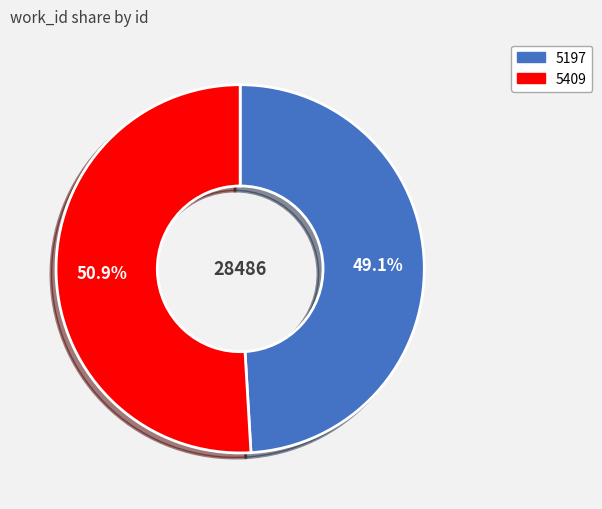

What is the majority slice?

5409